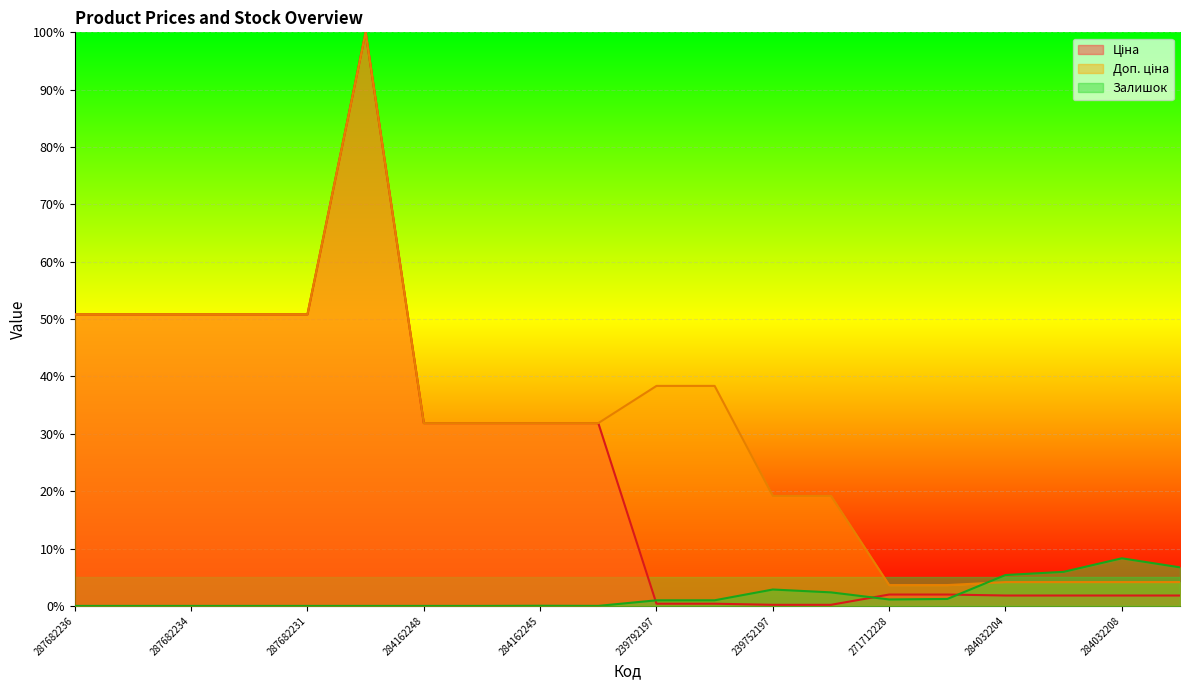

Where is the first local minimum for Залишок?

284162244